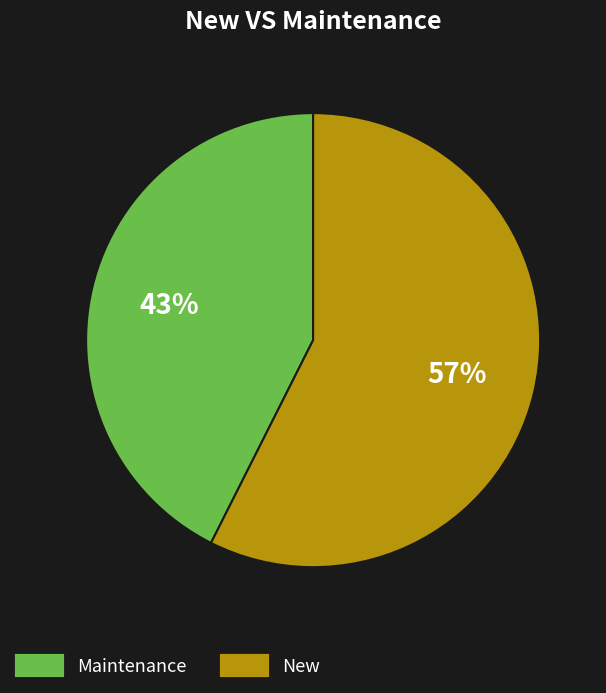

To the nearest percent, what is the average slice percentage?

50%